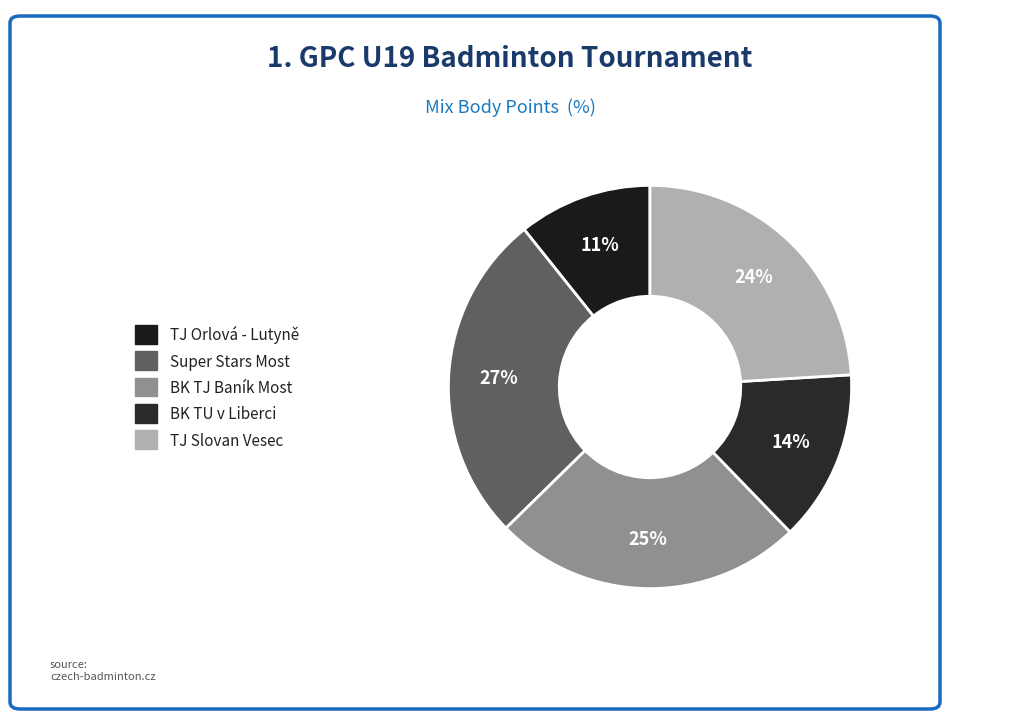

How many slices are in this pie chart?

5